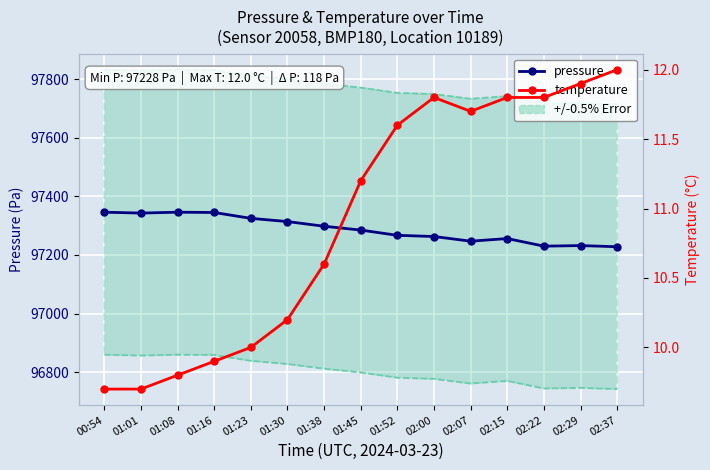

At which category does temperature reach its first local peak?

02:00